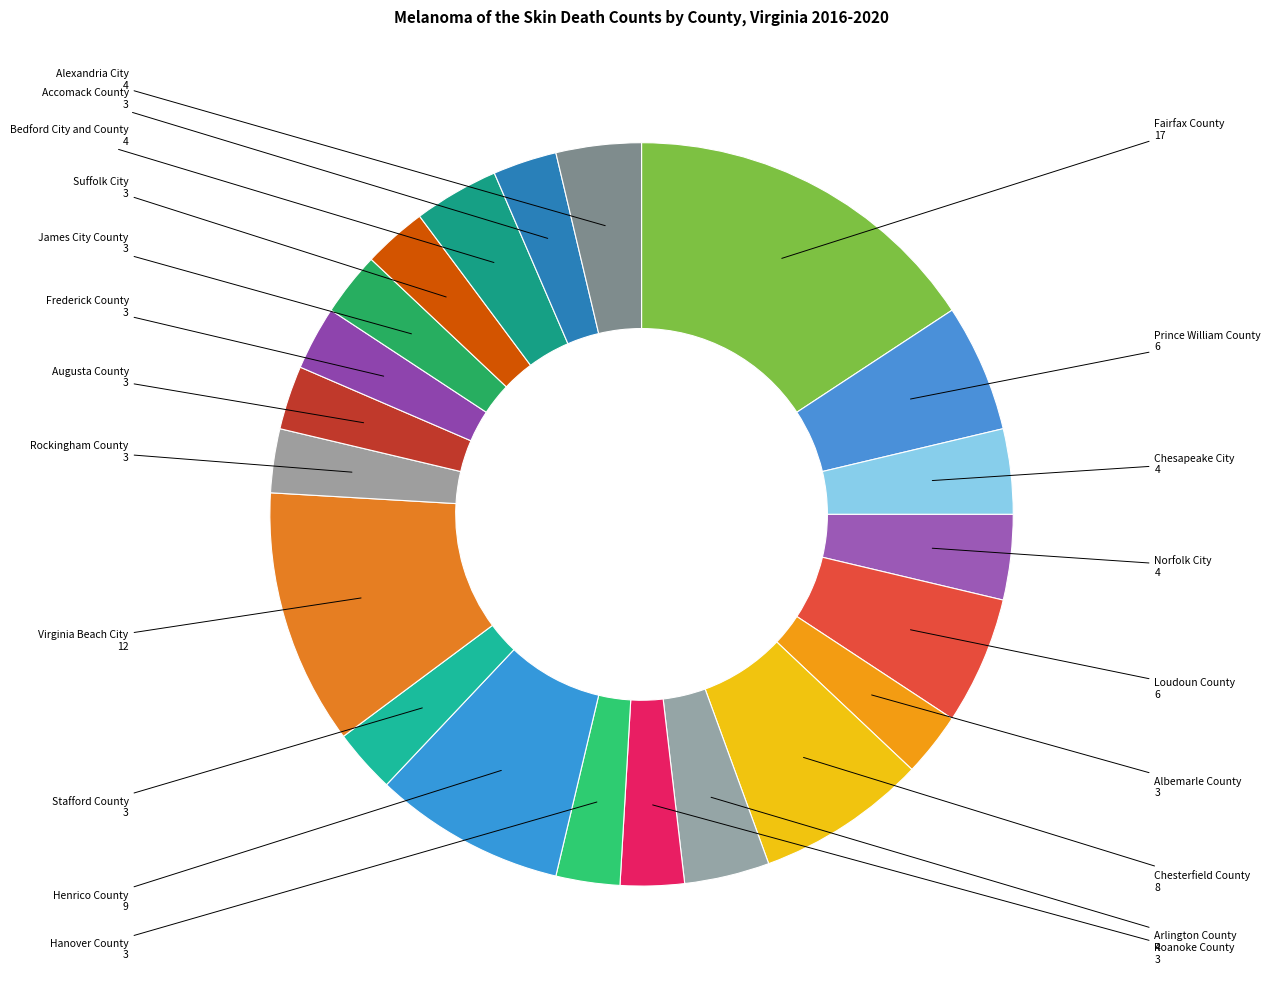

Does Chesapeake City account for over 50% of the chart?

No